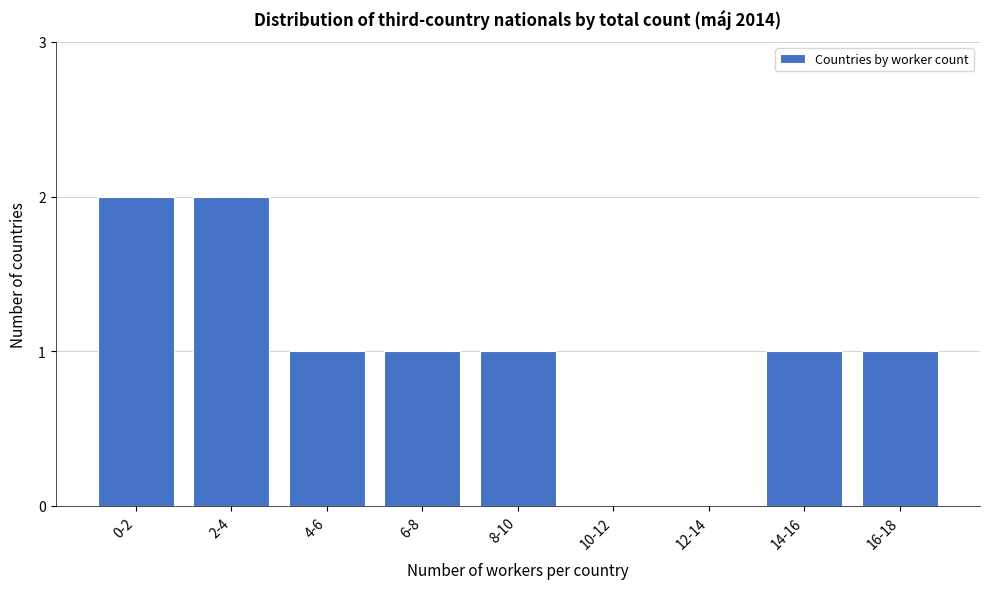

Reading left to right, extract all data points from this chart.

0-2=2	2-4=2	4-6=1	6-8=1	8-10=1	10-12=0	12-14=0	14-16=1	16-18=1